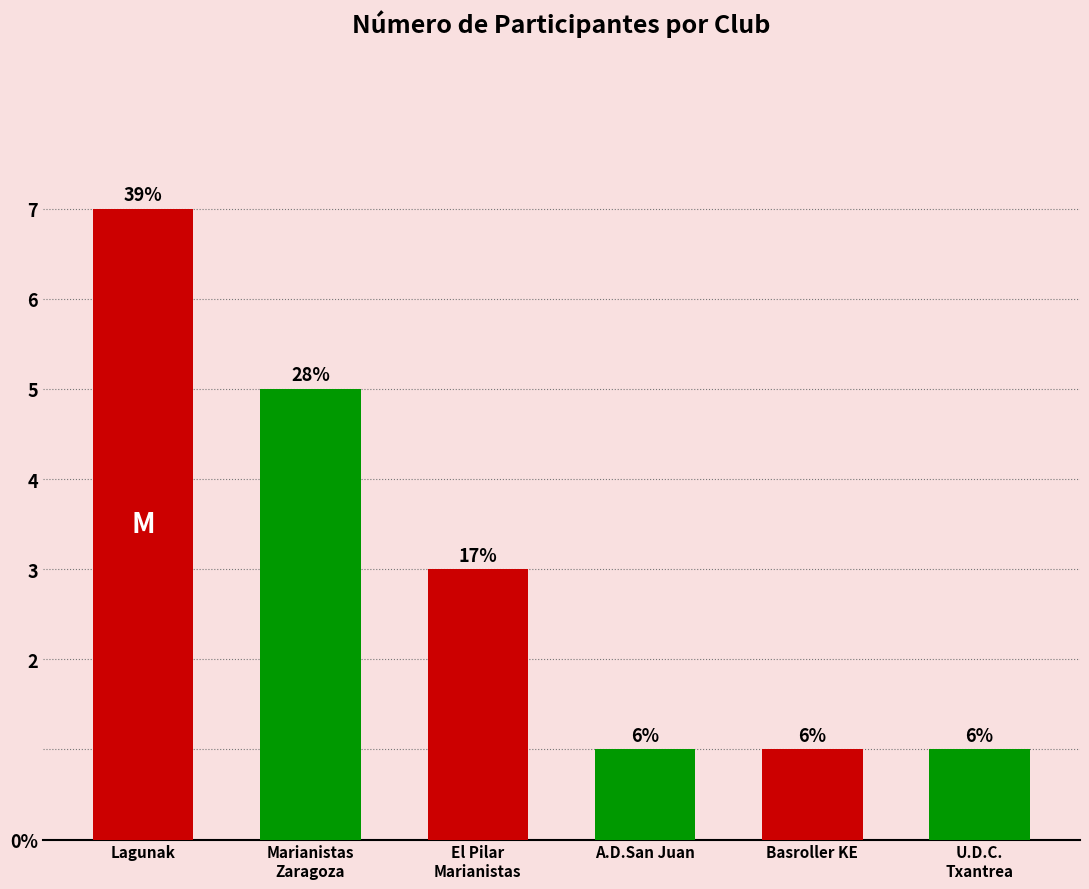

What is the average value?

3